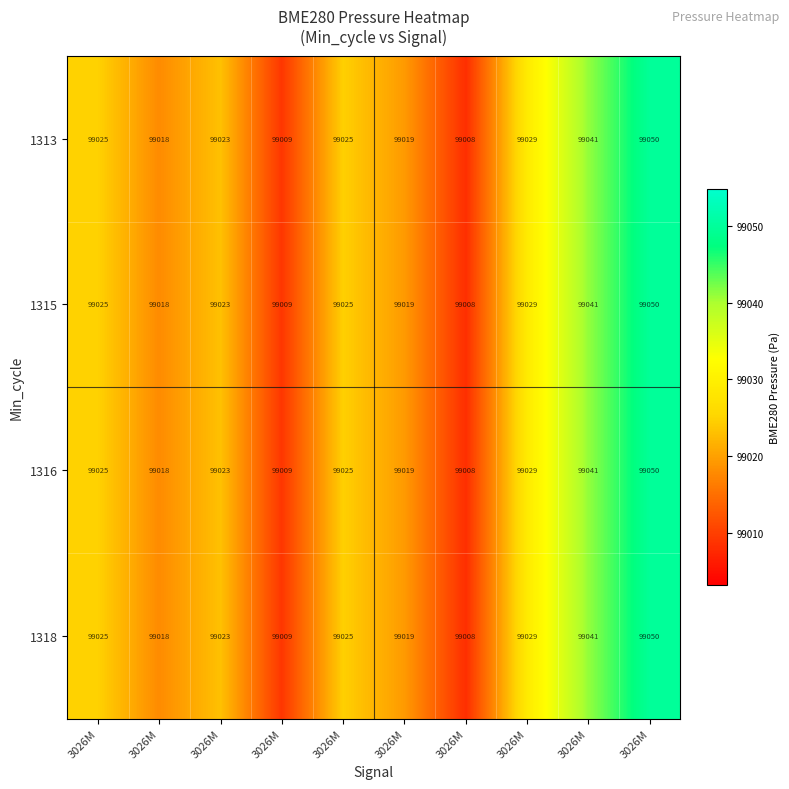

How many distinct data groups are displayed?

4